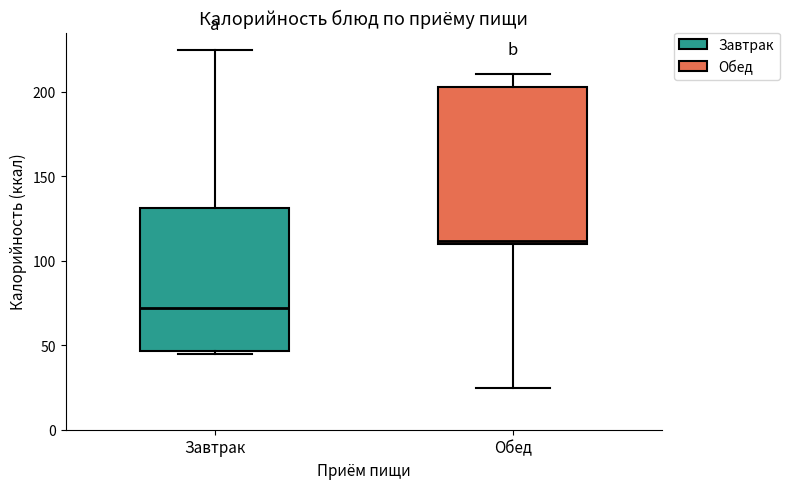

Reading left to right, read every box against the y-axis: the position of its median line, the range the box covers, and the ends of its whiskers. The values are not printed on the chart, so give them approximately, as read against the axis.

Завтрак: median 70, box 45 to 130, whiskers 45 (just below the box's lower edge) to 225
Обед: median 110 (just above the box's lower edge), box 110 to 205, whiskers 25 to 210